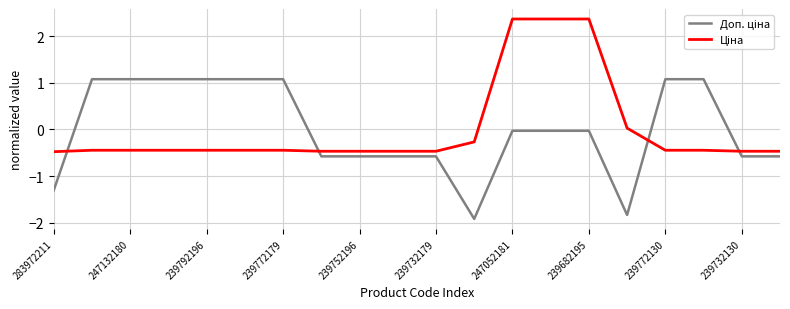

Does the chart have visible grid lines?

Yes